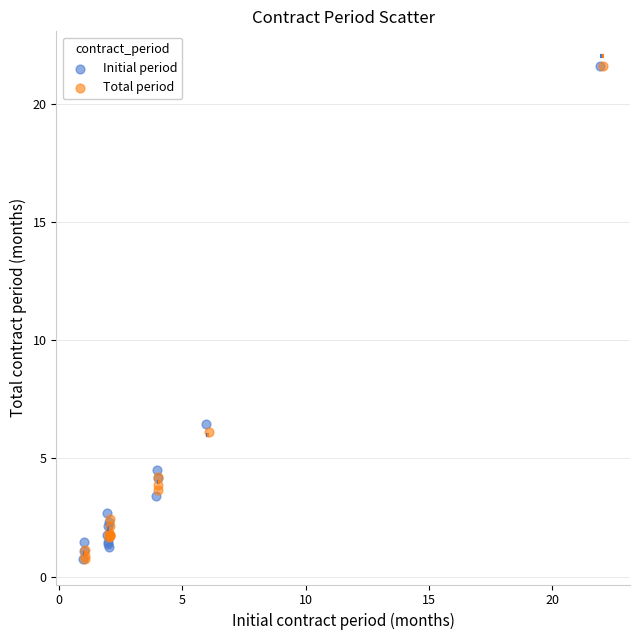

What are all the series names shown in the legend?

Initial period, Total period